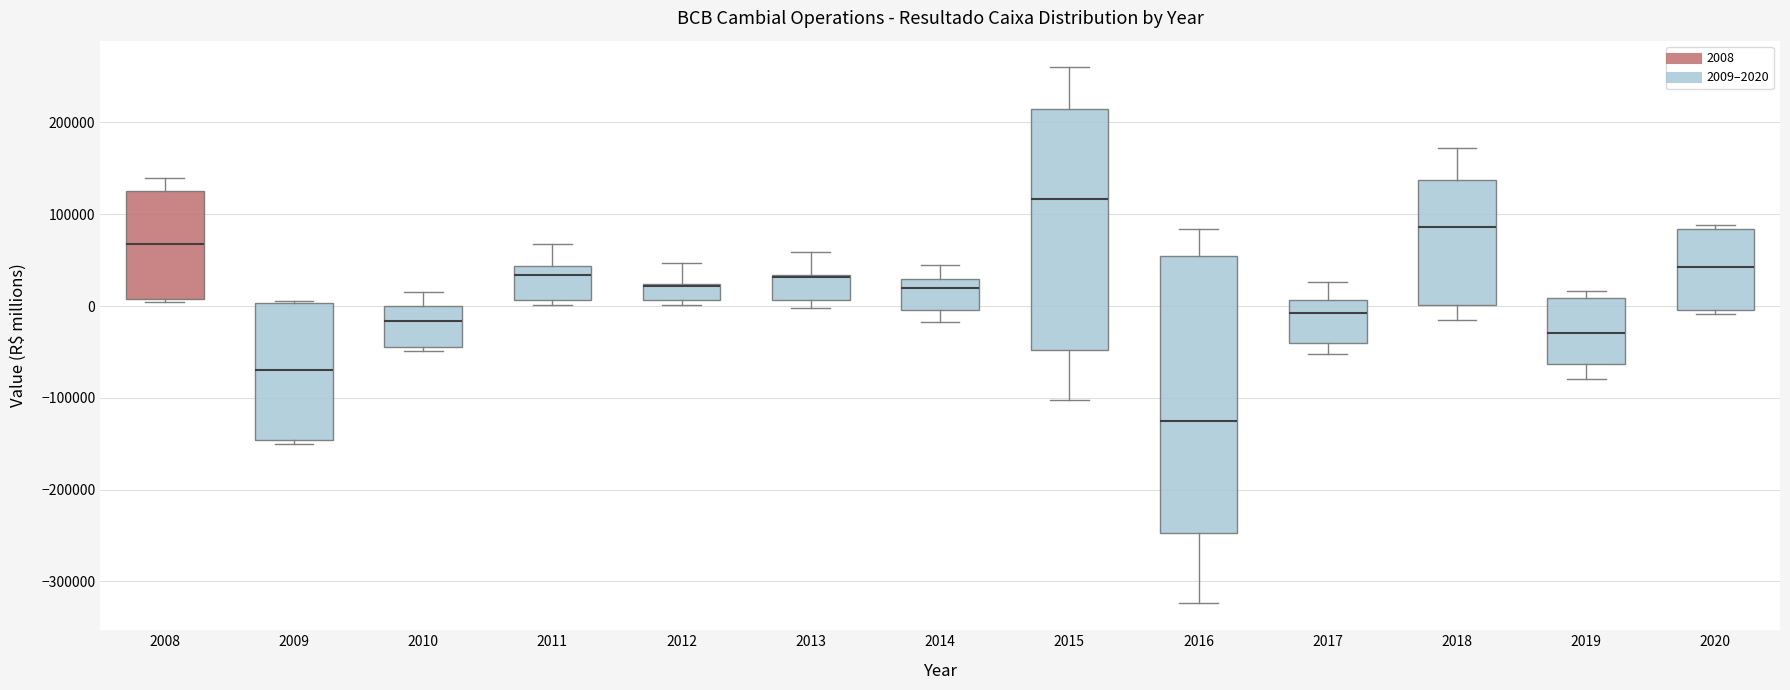

Reading left to right, transcribe this box plot: for each box, give where its median line is, the range the box spans, and where its two whiskers end, as read against the y-axis. The values are not printed on the chart, so give them approximately, as read against the axis.

2008: median 70000, box 10000 to 130000, whiskers 0 to 140000
2009: median -70000, box -150000 to 0, whiskers -150000 (just below the box's lower edge) to 10000
2010: median -20000, box -40000 to 0, whiskers -50000 to 20000
2011: median 30000, box 10000 to 40000, whiskers 0 to 70000
2012: median 20000 (drawn on the box's upper edge), box 10000 to 20000, whiskers 0 to 50000
2013: median 30000 (drawn on the box's upper edge), box 10000 to 30000, whiskers 0 to 60000
2014: median 20000, box 0 to 30000, whiskers -20000 to 40000
2015: median 120000, box -50000 to 210000, whiskers -100000 to 260000
2016: median -120000, box -250000 to 50000, whiskers -320000 to 80000
2017: median -10000, box -40000 to 10000, whiskers -50000 to 30000
2018: median 90000, box 0 to 140000, whiskers -20000 to 170000
2019: median -30000, box -60000 to 10000, whiskers -80000 to 20000
2020: median 40000, box 0 to 80000, whiskers -10000 to 90000